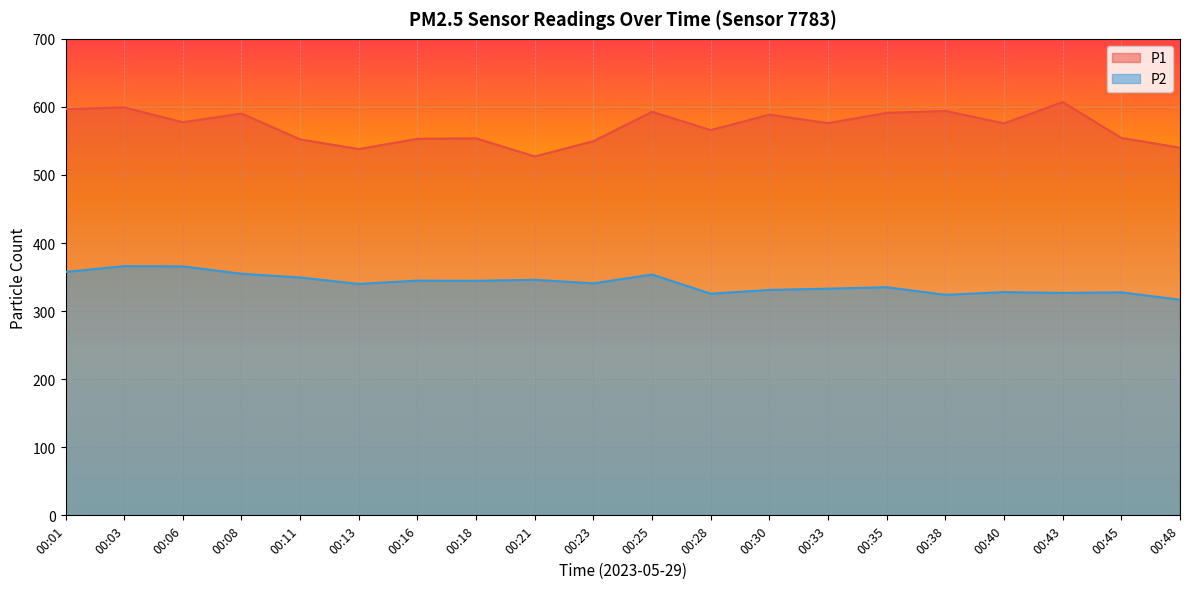

Which series has the largest total across all categories?

P1